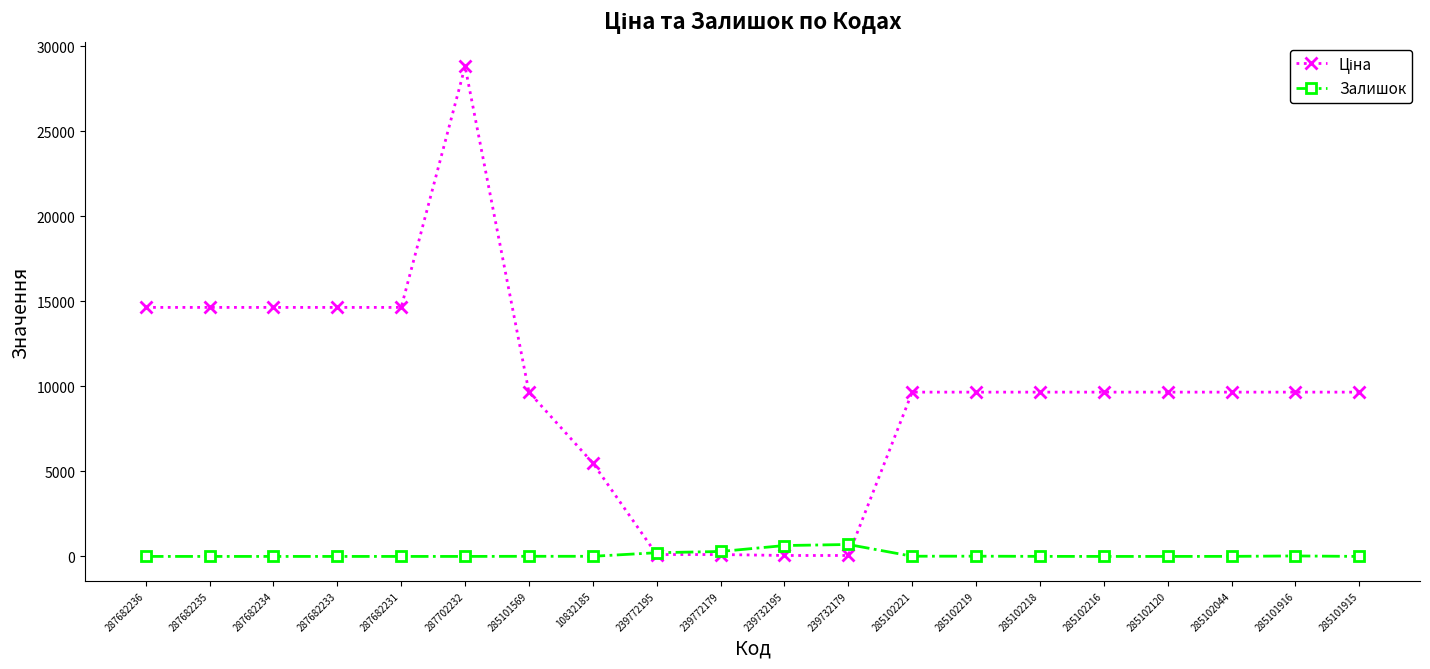

What is the maximum value shown in the chart?

28821.8